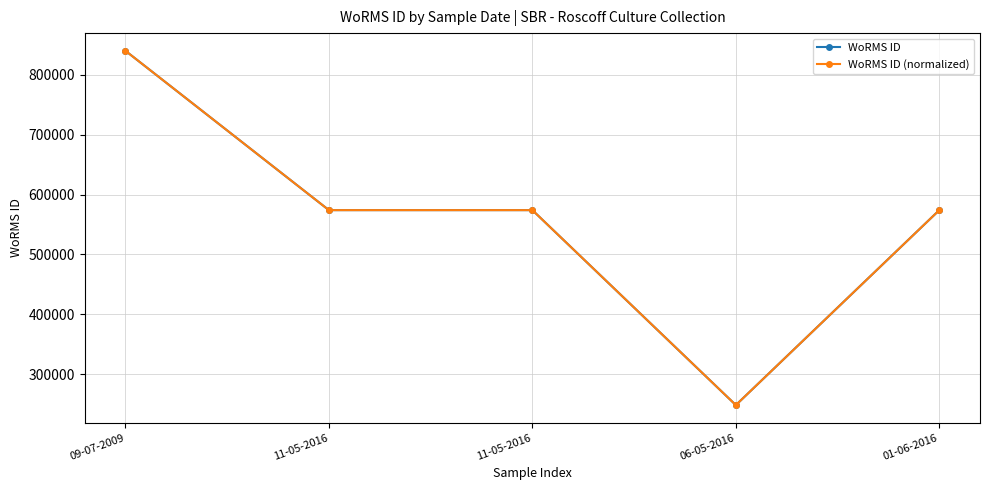

Is this an area chart (filled region under the line)?

No